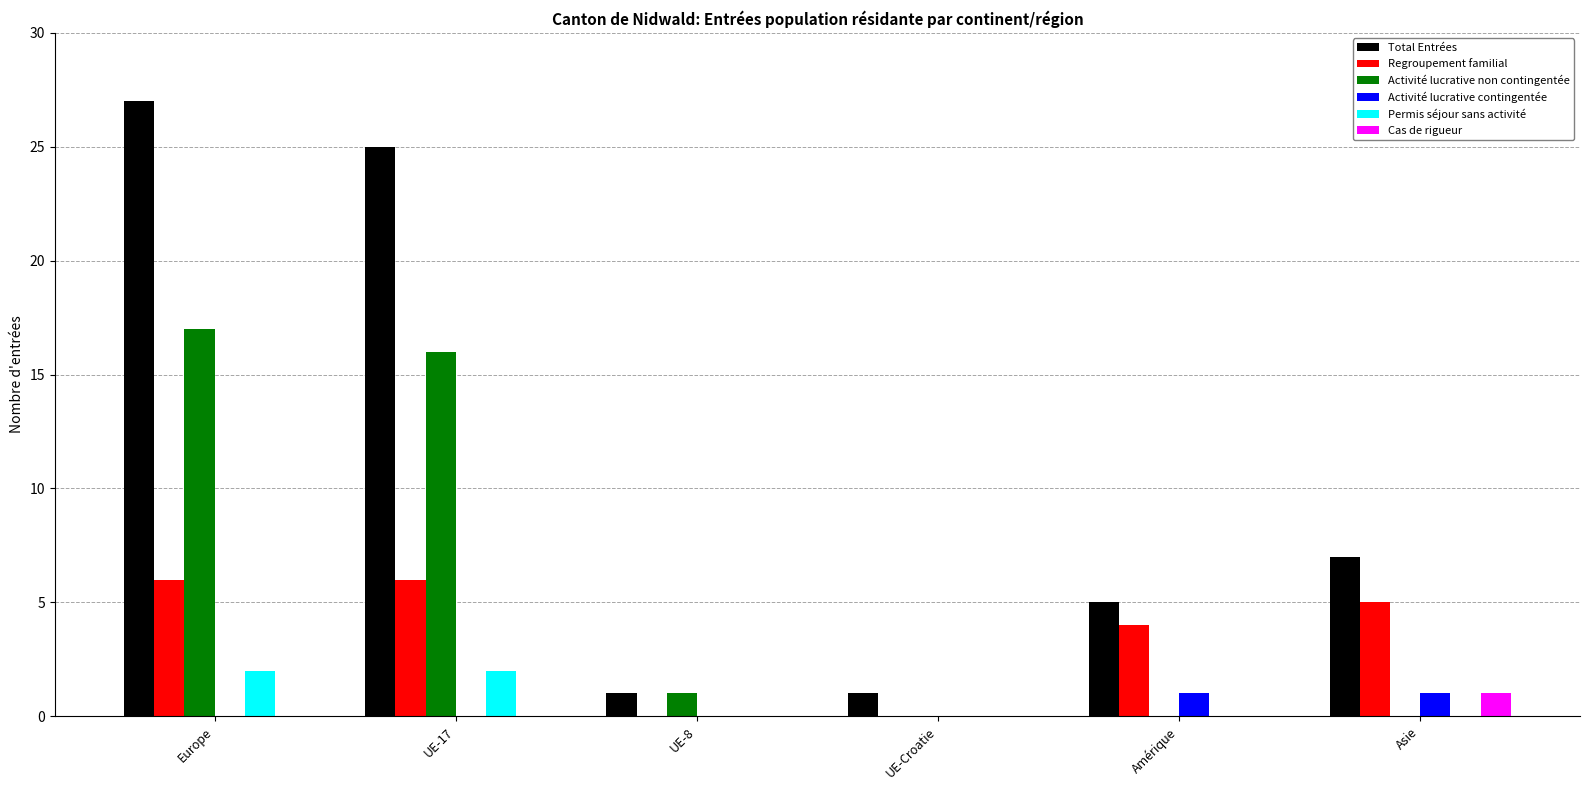

The value of Permis séjour sans activité at Asie is 0. True or false?

True